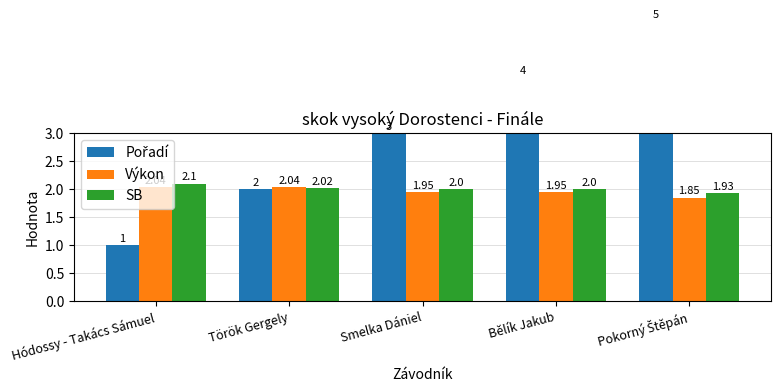

Which series has the widest spread of values?

Pořadí